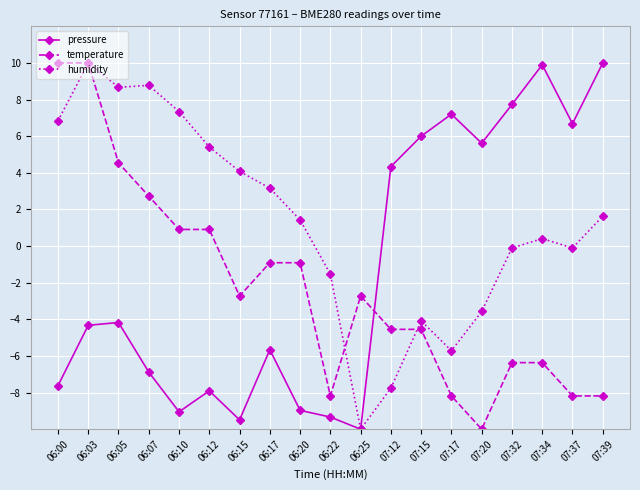

Between 06:20 and 07:39, which series saw the biggest shift?

pressure